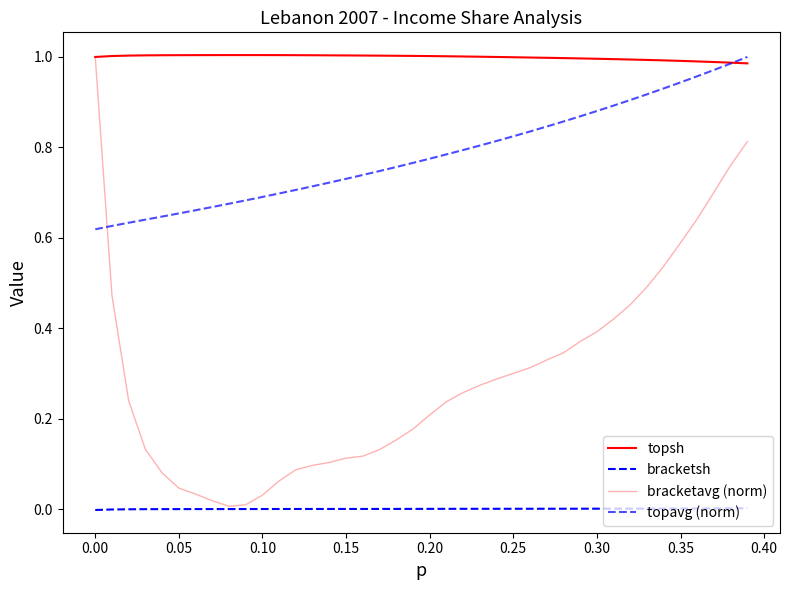

Does the chart display data point markers on the line(s)?

No